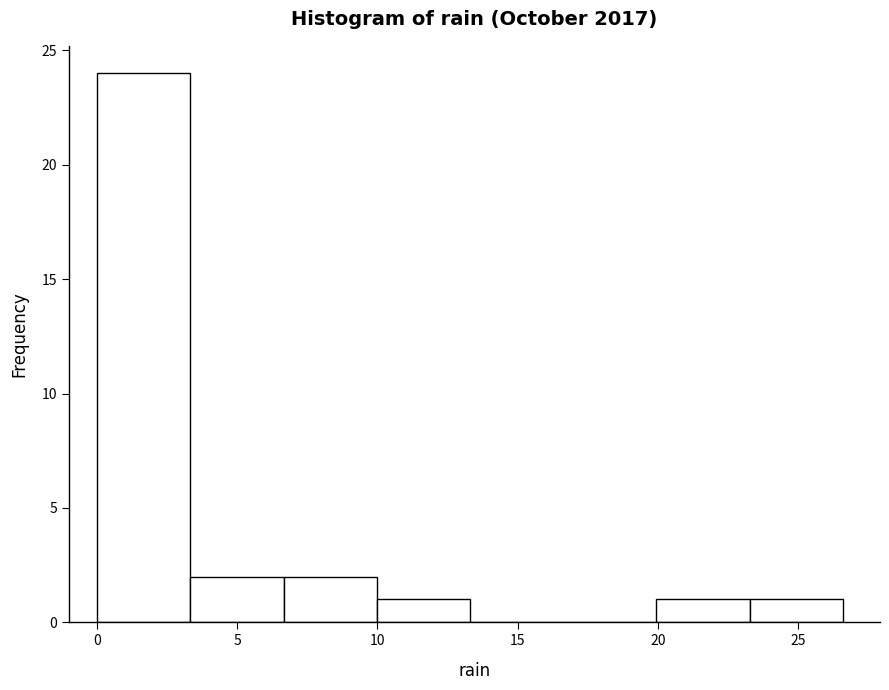

Reading left to right, transcribe this chart: for each bar, give the range it covers on the x-axis and its height. Neither the bar edges nor the heights are printed on the chart, so give them approximately, as read against the axes.

0.0 to 3.5: 24
3.5 to 6.5: 2
6.5 to 10.0: 2
10.0 to 13.5: 1
13.5 to 16.5: 0
16.5 to 20.0: 0
20.0 to 23.5: 1
23.5 to 26.5: 1